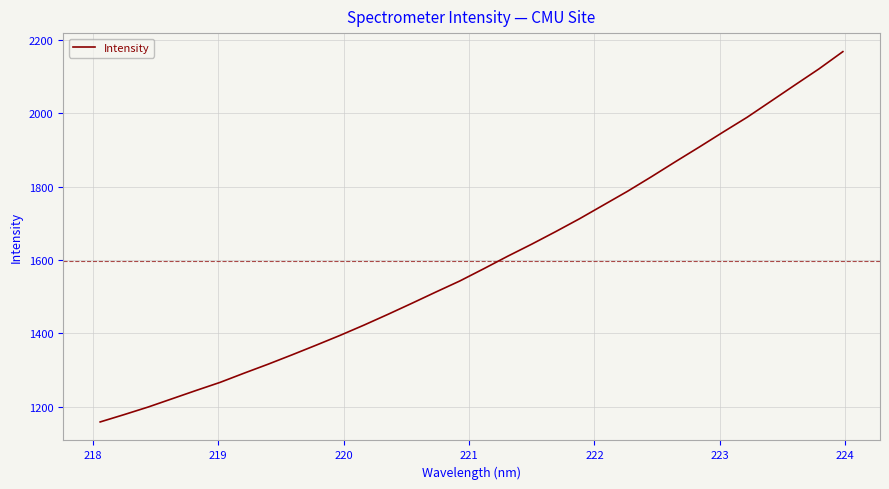

What is the average value?

1596.6